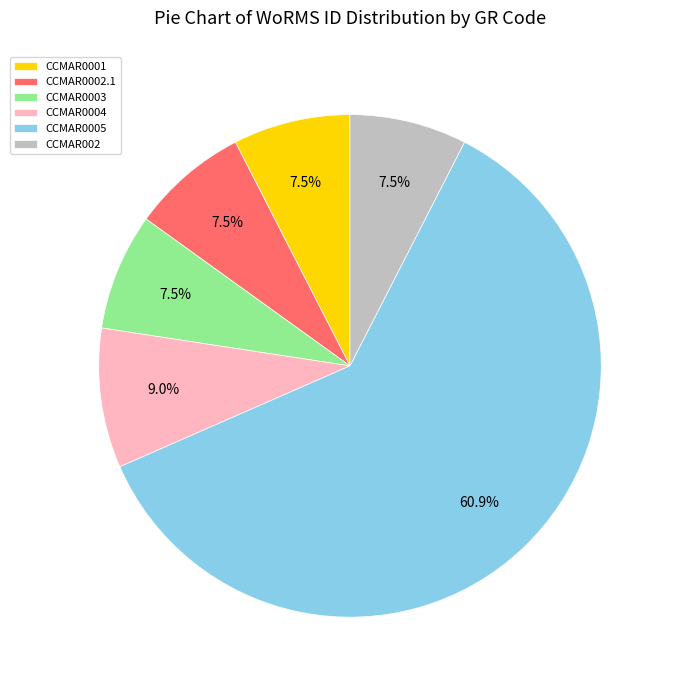

Approximately how many times larger is the value at CCMAR0005 compared to CCMAR0001?

8.1